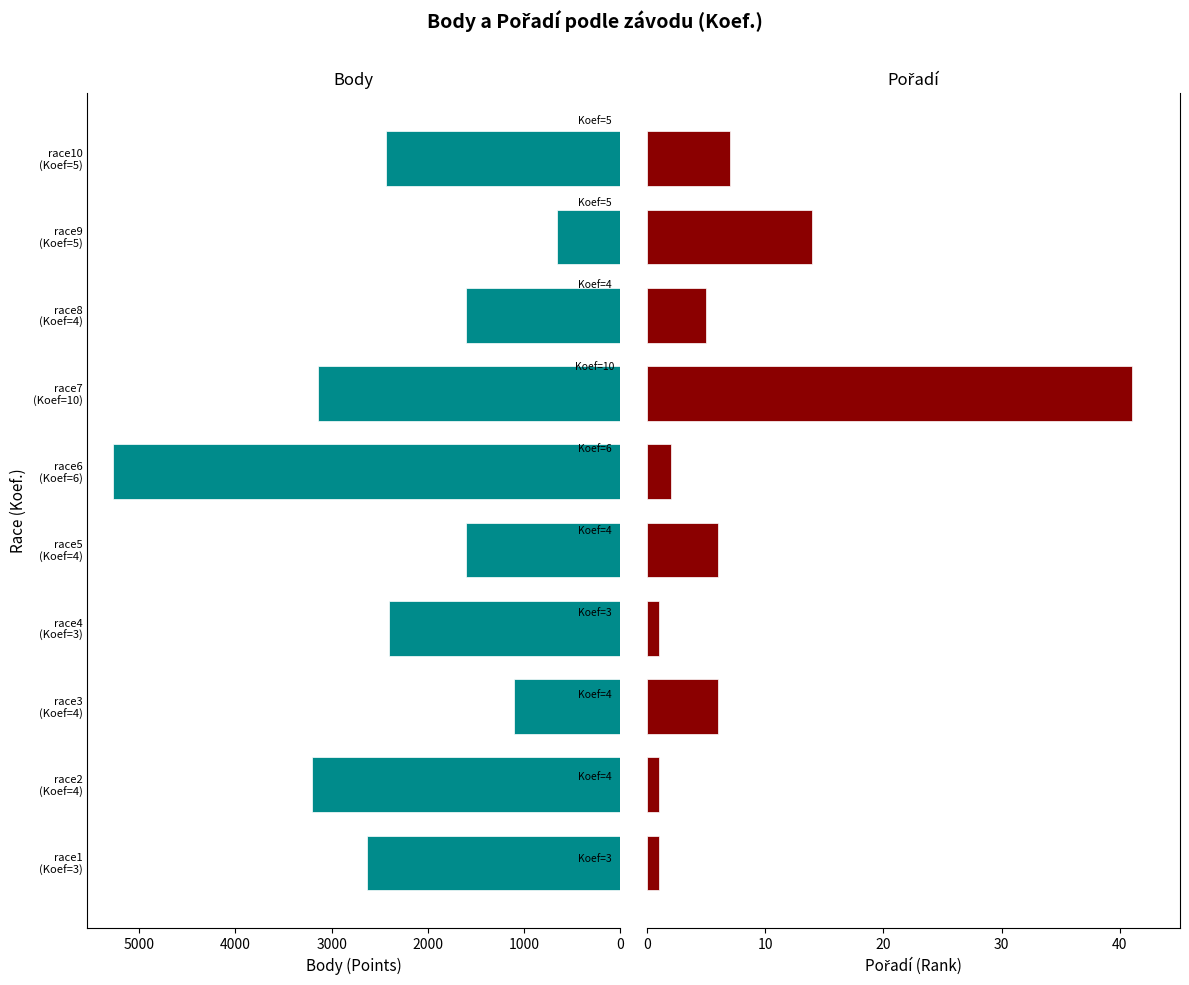

What is the difference between the second highest and second lowest values in the Body series?

2092